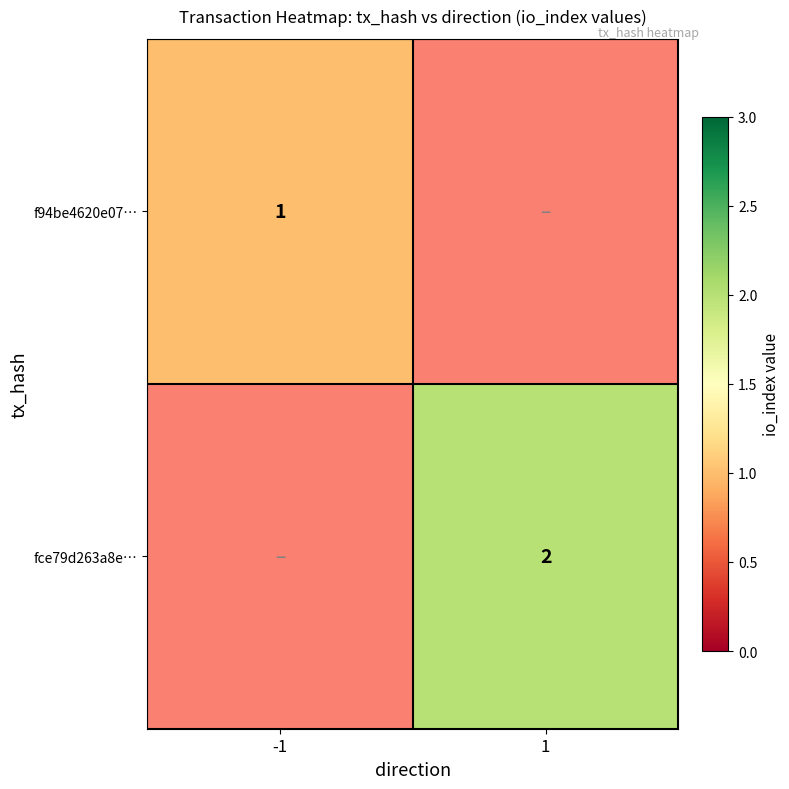

True or false: f94be4620e07… has a value of 1 at -1.

True